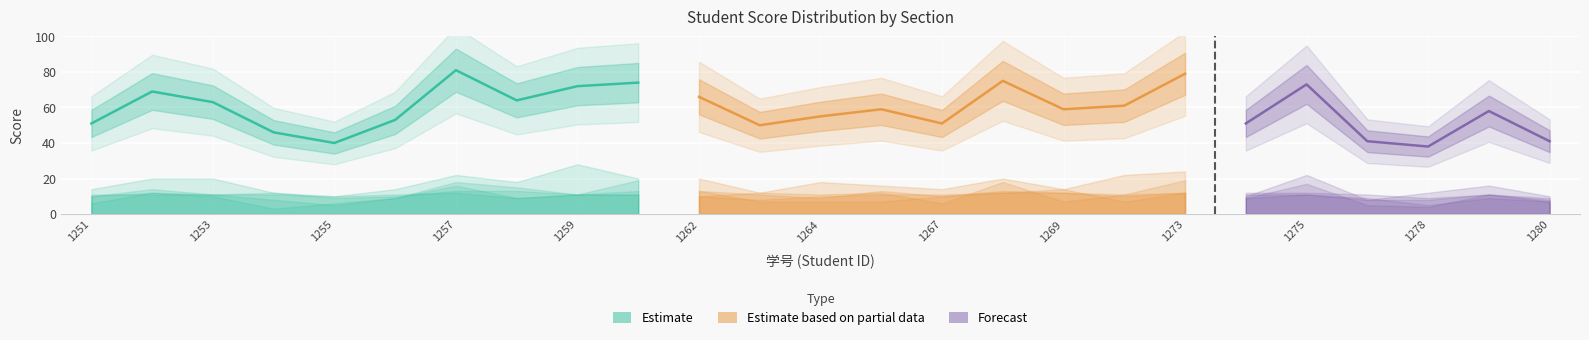

What is the minimum value shown in the chart?

3